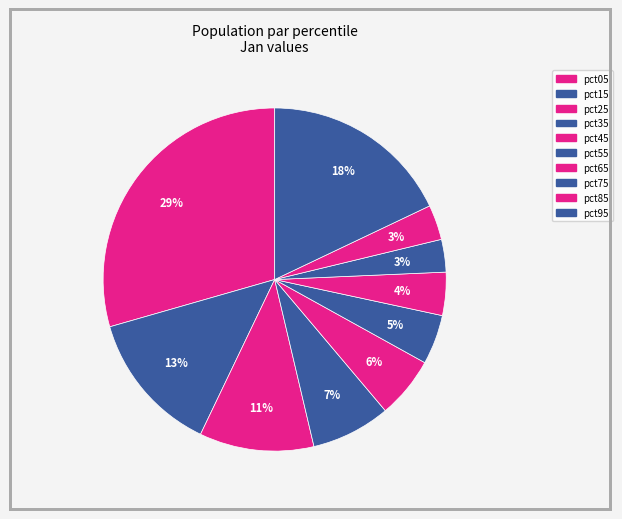

How much of the chart is everything except pct35?

92.5%